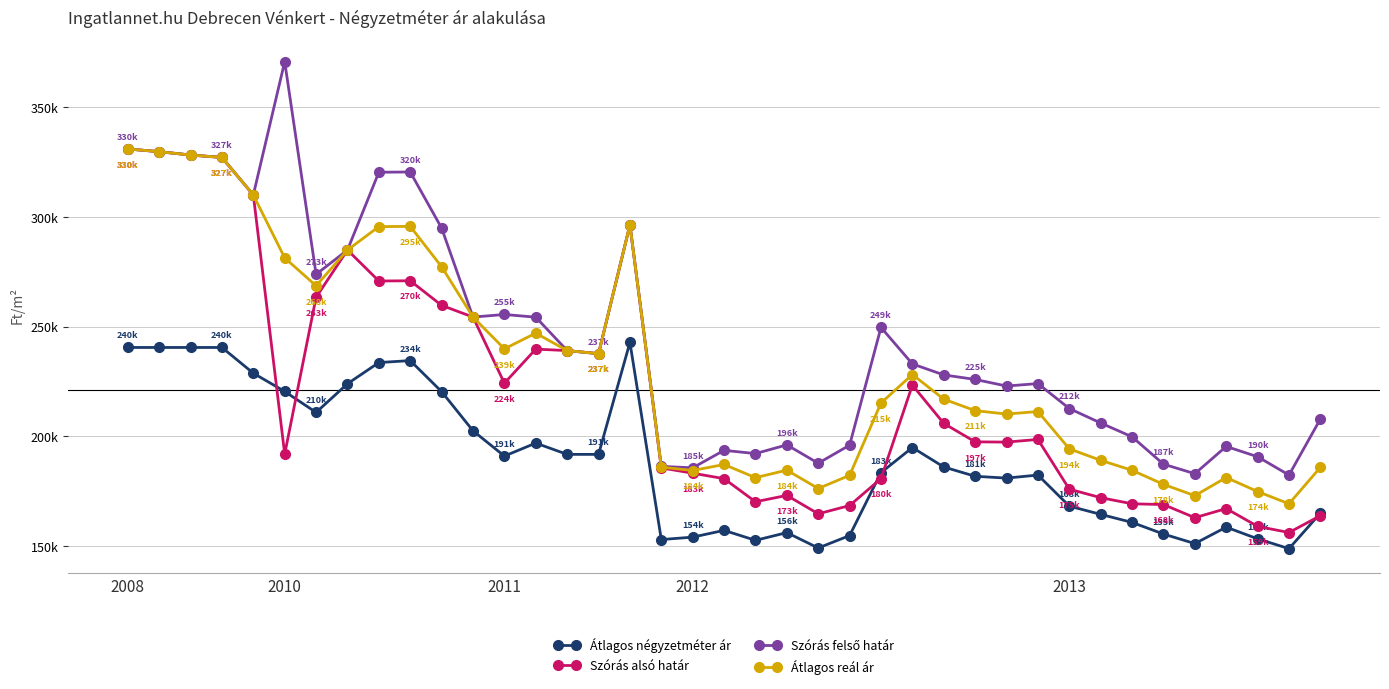

In Szórás alsó határ, how many points are higher than both neighbors (excluding endpoints)?

8